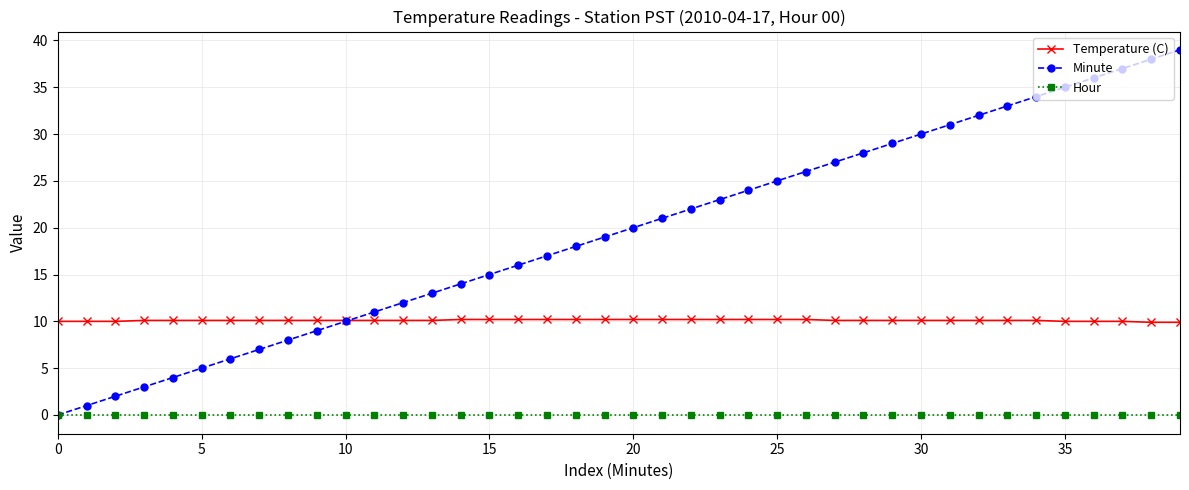

Does the chart display data point markers on the line(s)?

Yes